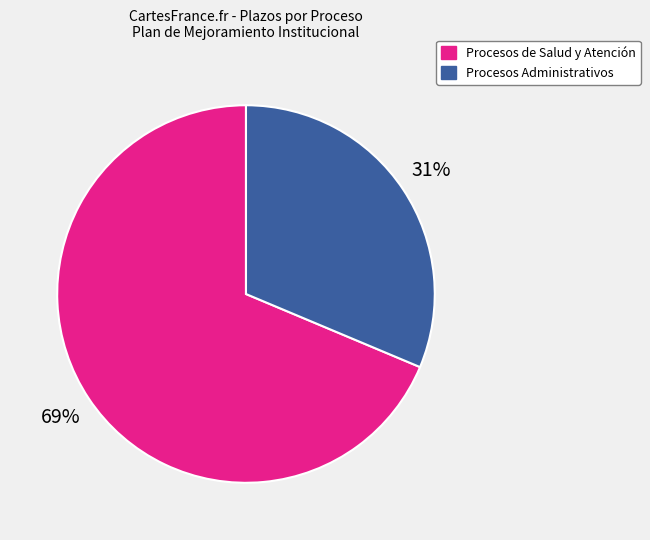

Is there any slice that represents more than half of the pie?

Yes